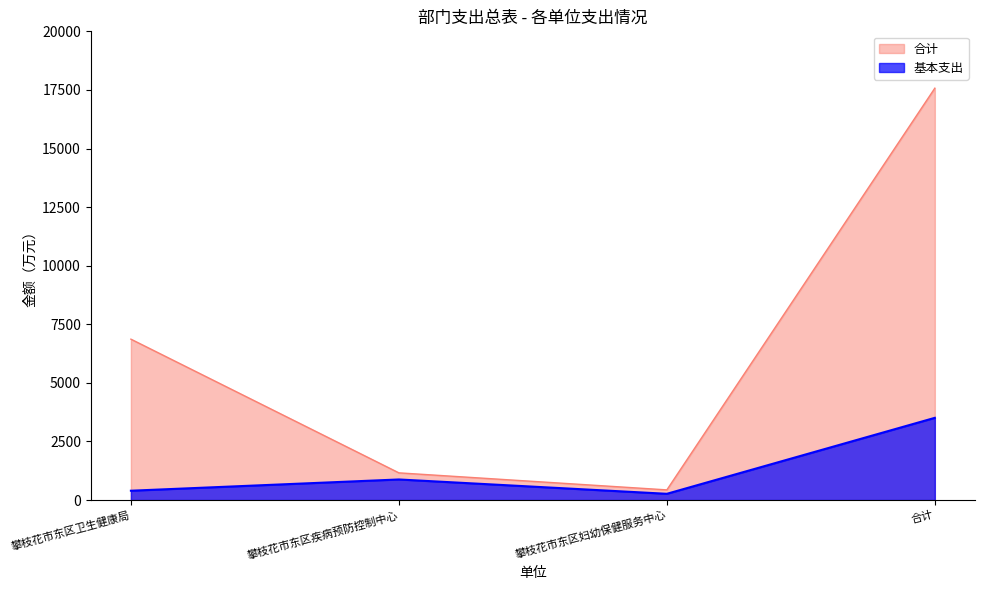

What is the difference between the maximum and second lowest values in the 基本支出 series?

3110.0